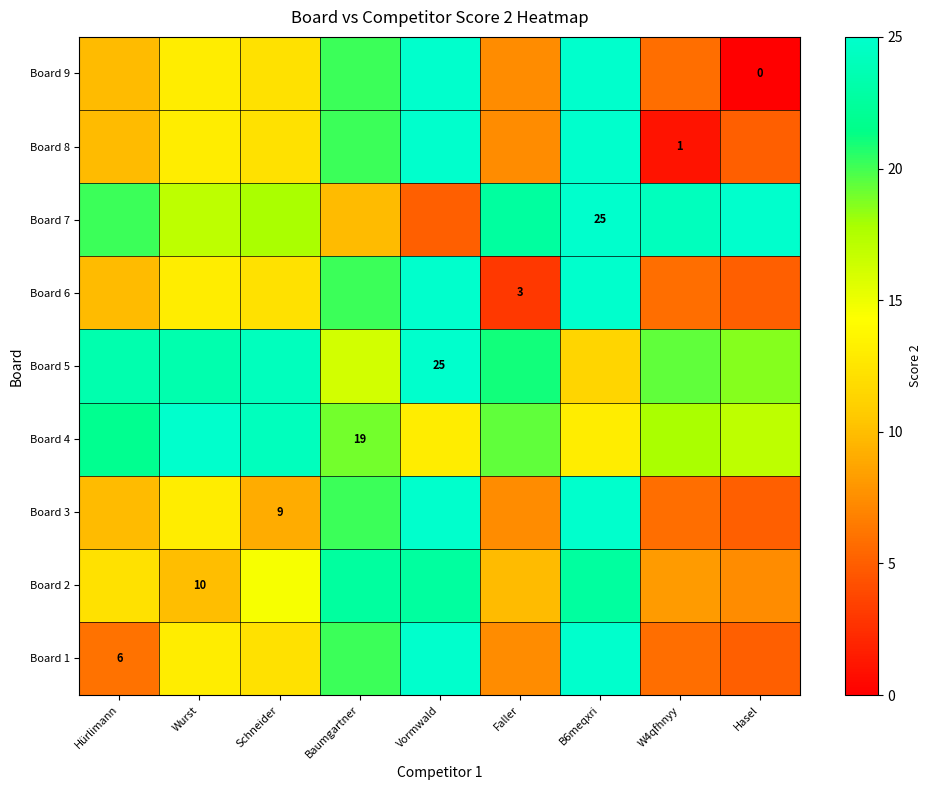

List the labels in order of Board 7 value, largest first.

B6meqxri, Hasel, W4qfhnyy, Faller, Hürlimann, Schneider, Wurst, Baumgartner, Vormwald